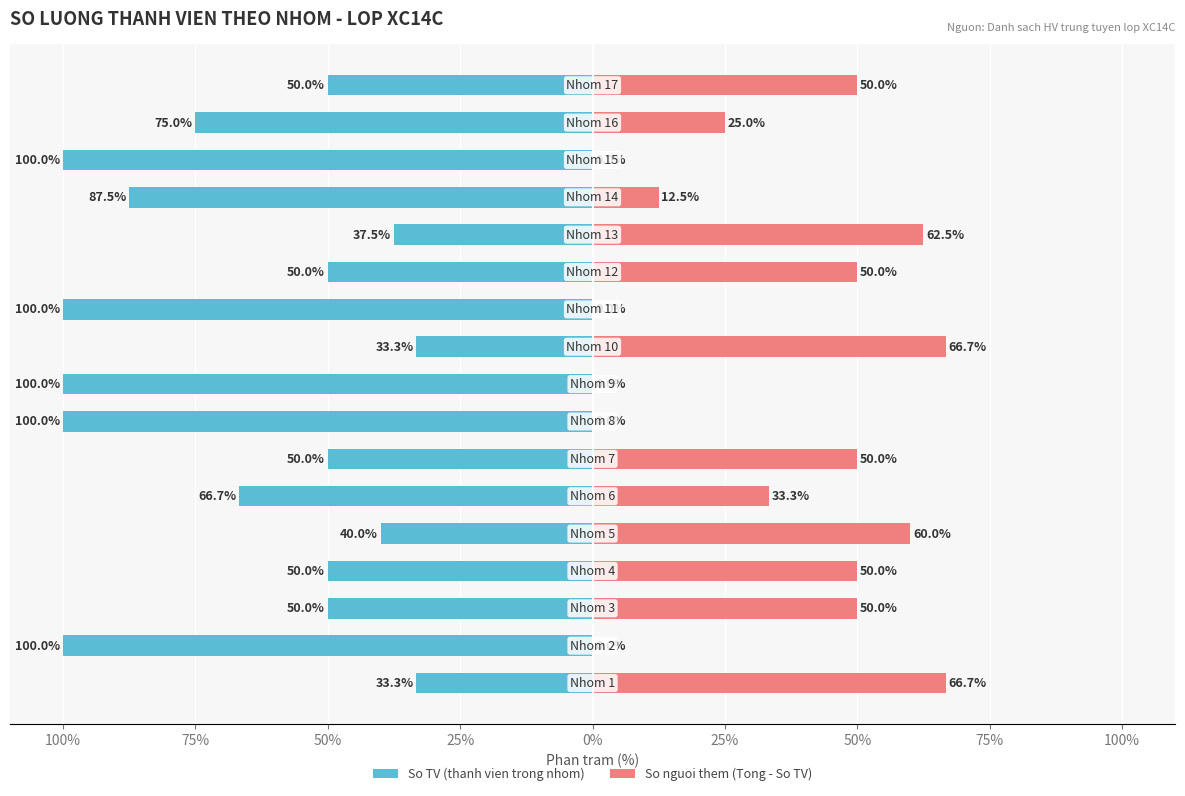

Which series has the largest range (max minus min)?

So TV (thanh vien trong nhom)